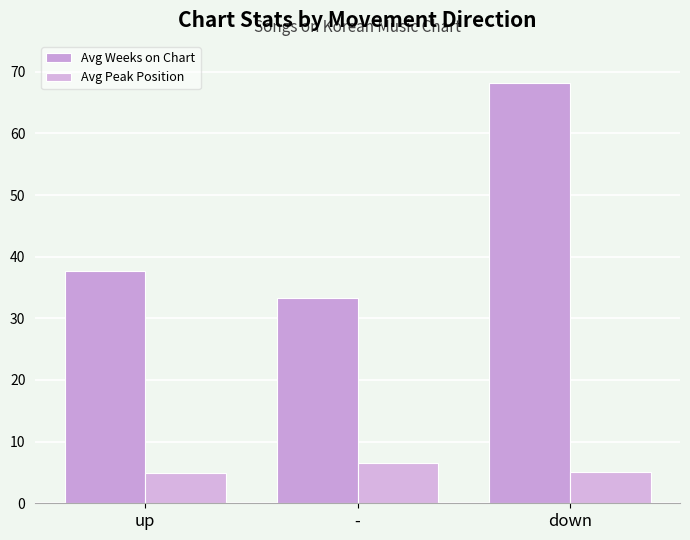

What is the maximum value for Avg Peak Position?

6.6